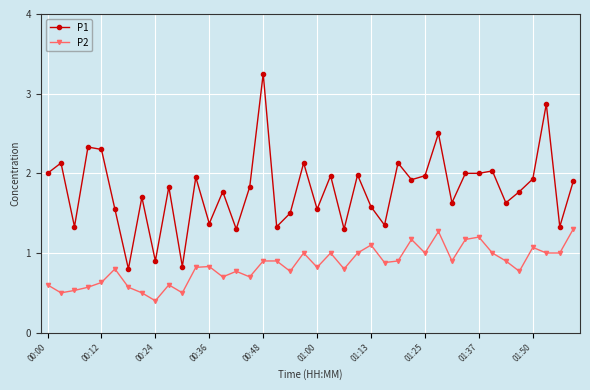

Which series has the largest range (max minus min)?

P1